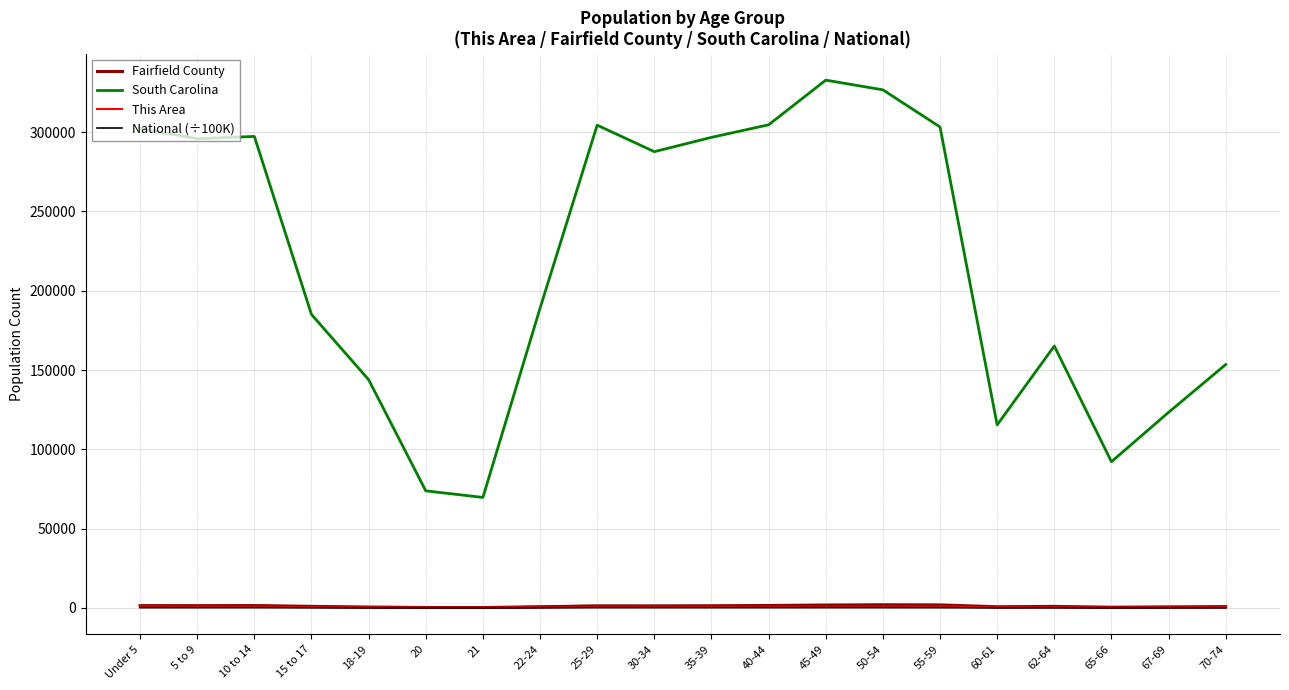

Which category has the lowest value in the This Area series?

20